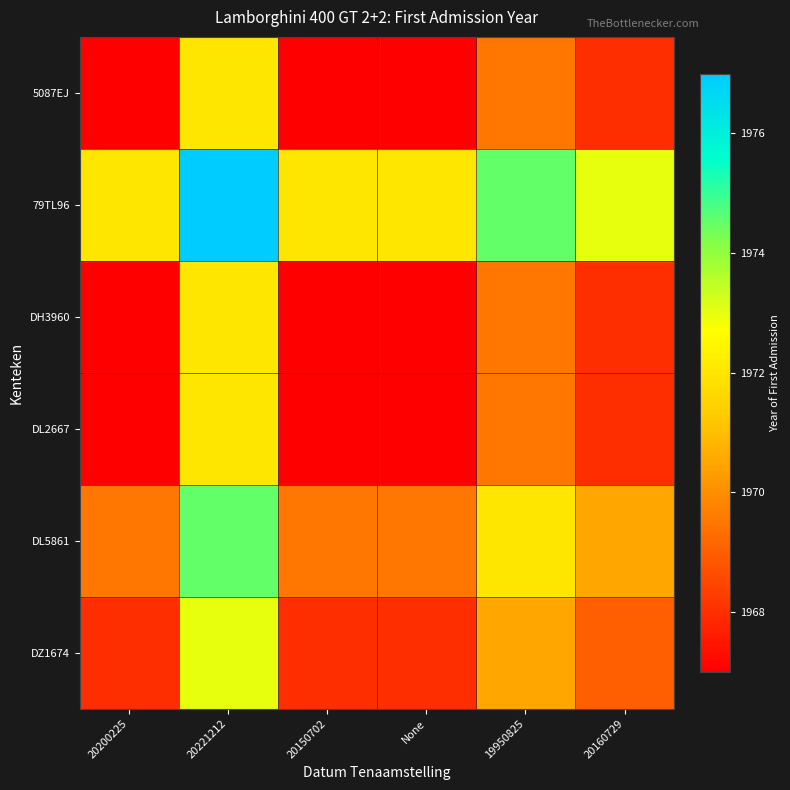

Between 20200225 and 19950825, which series saw the biggest shift?

5087EJ